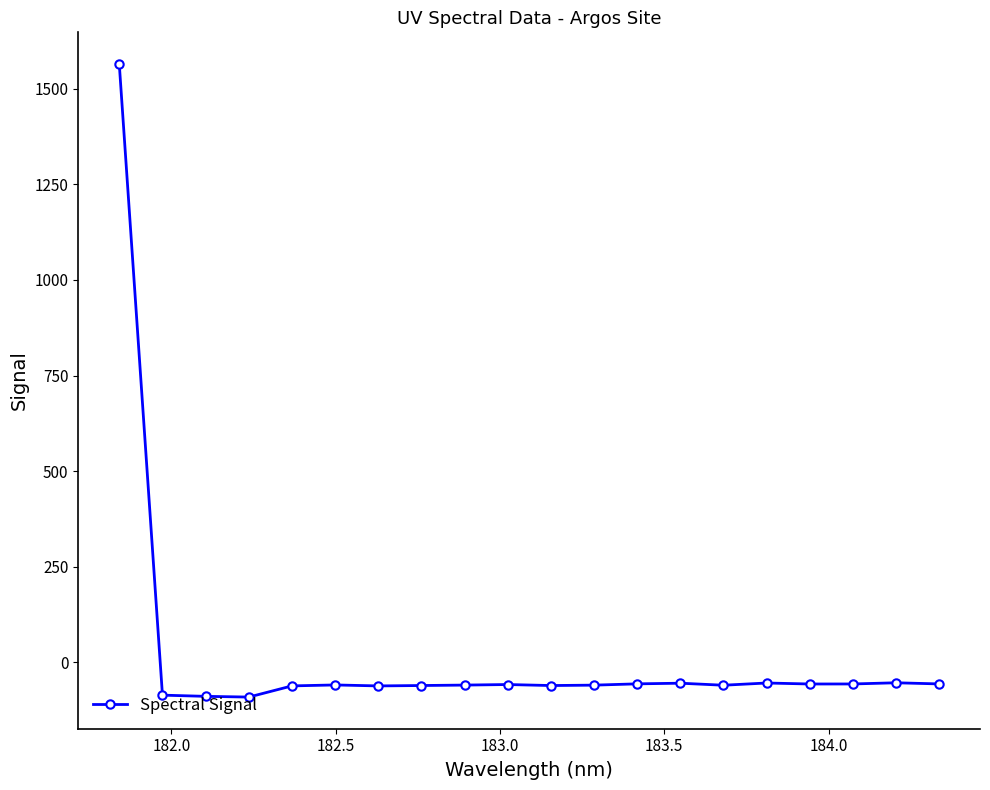

What is the value of the 5th point from the left?

-62.0